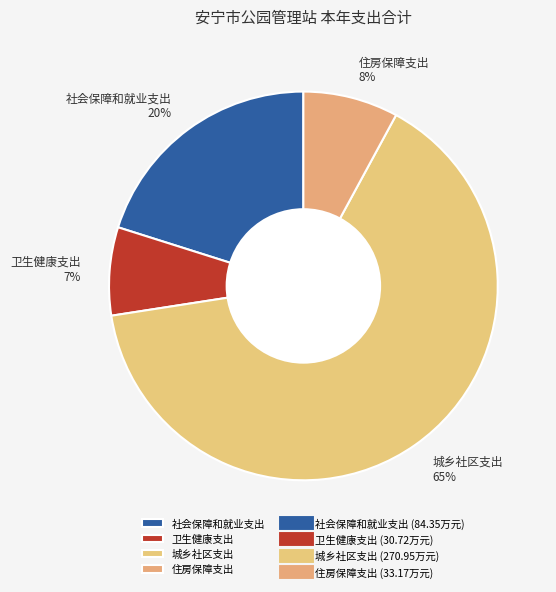

To the nearest percent, what percentage of the pie is 住房保障支出?

8%